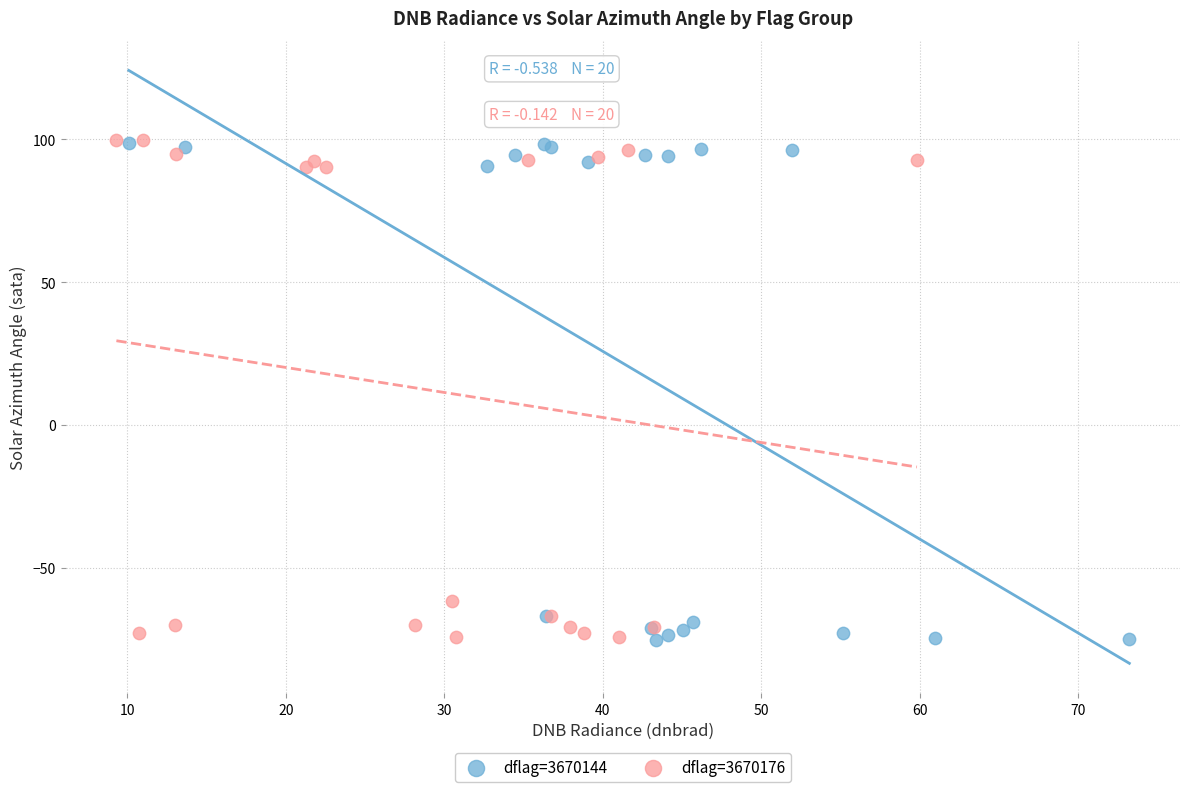

What are all the series names shown in the legend?

dflag=3670144, dflag=3670176